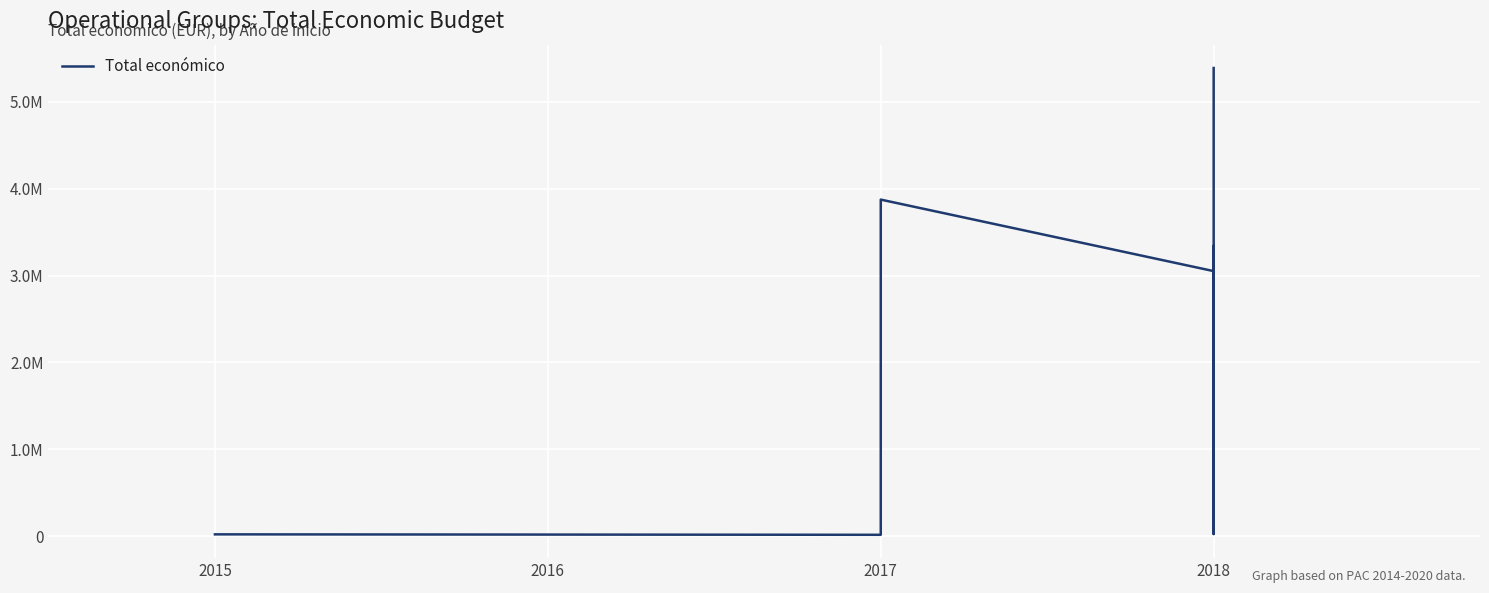

How many points are higher than both their immediate neighbors (excluding endpoints)?

2